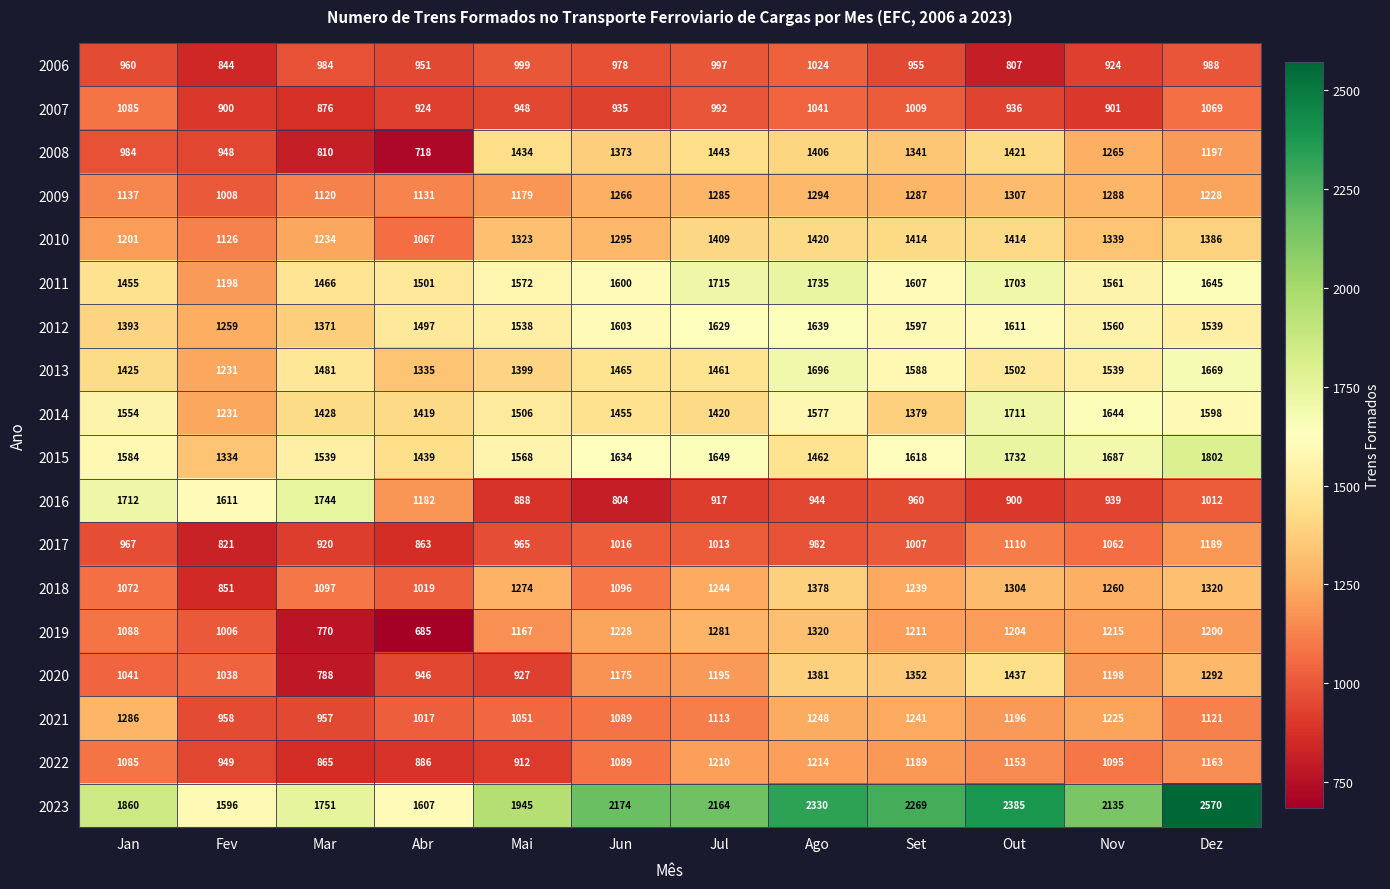

Which series has the largest total across all categories?

2023